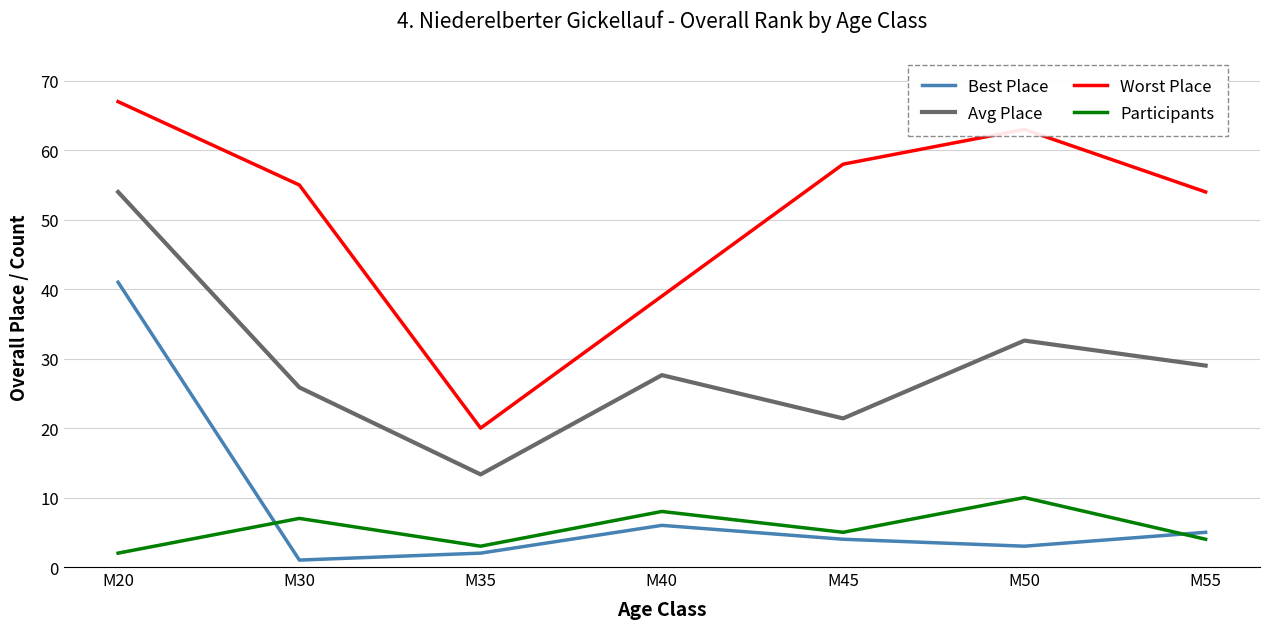

What is the sum of the Worst Place values at M50 and M30?

118.0